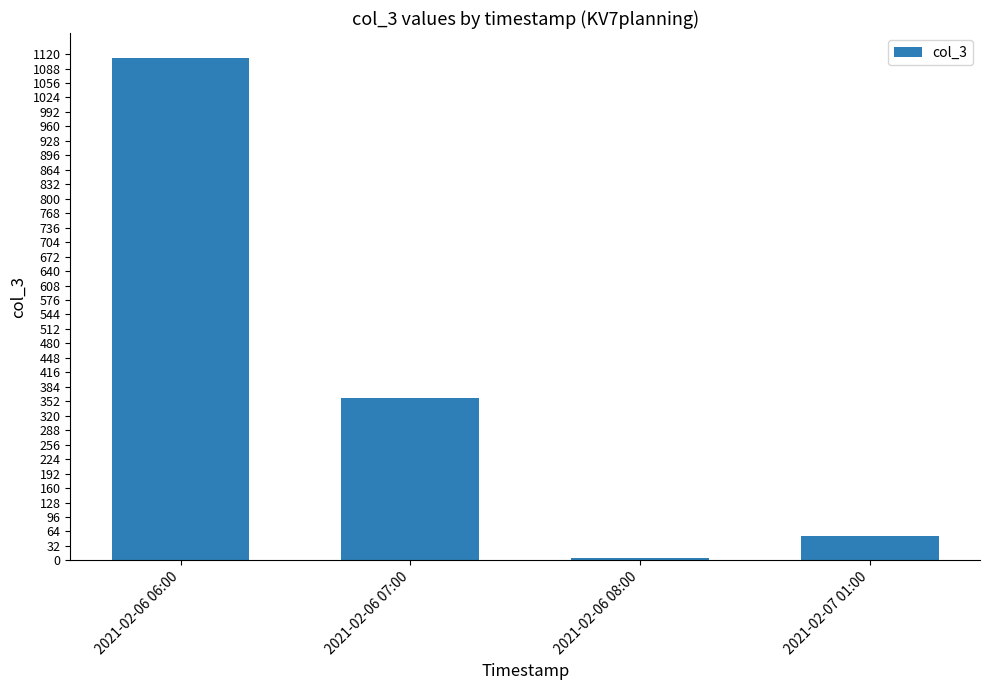

What is the change in value from 2021-02-06 06:00 to 2021-02-06 08:00?

-1105